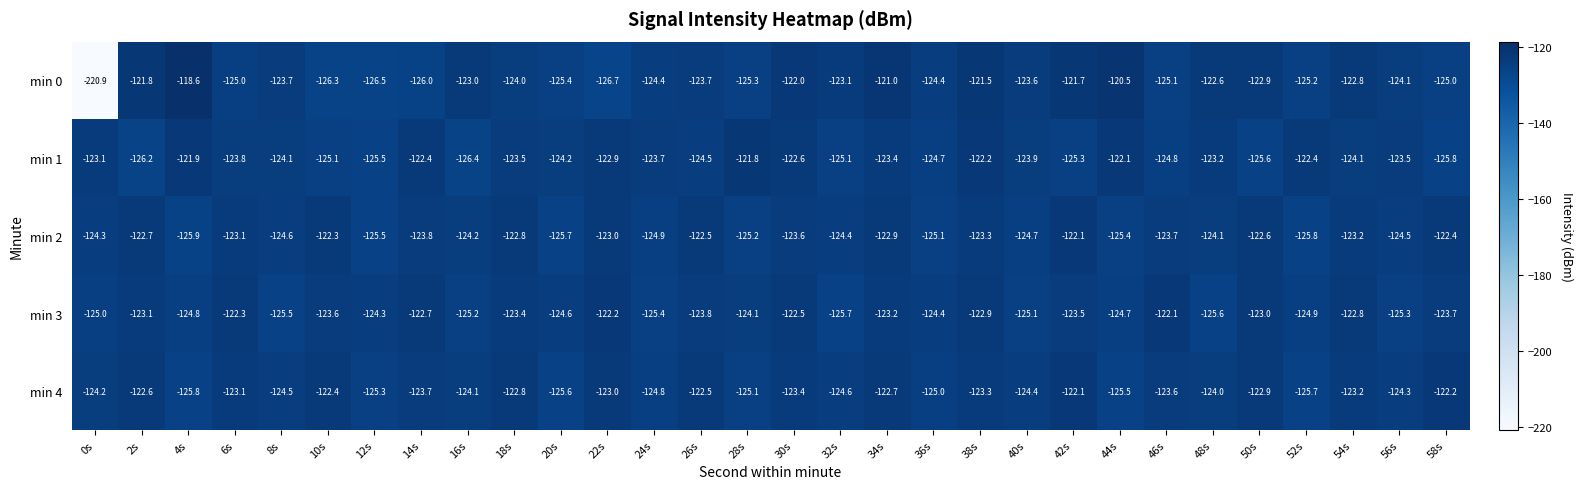

What is the difference between the min 0 values at 14s and 8s?

2.3